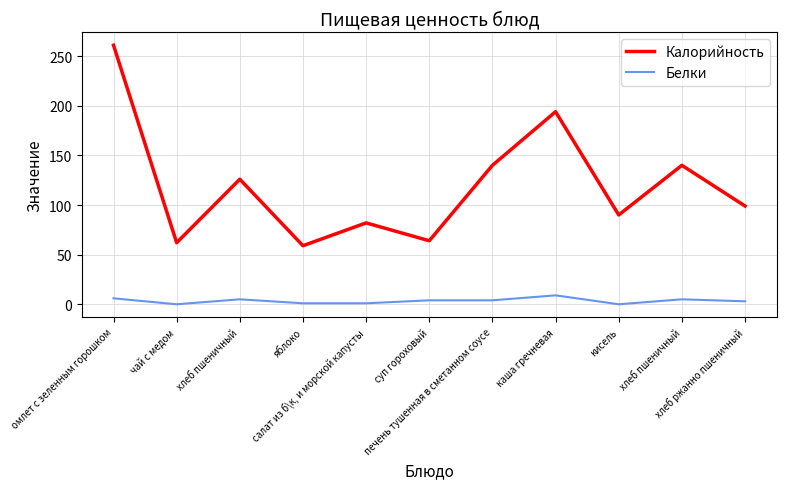

How many lines are shown in the chart?

2